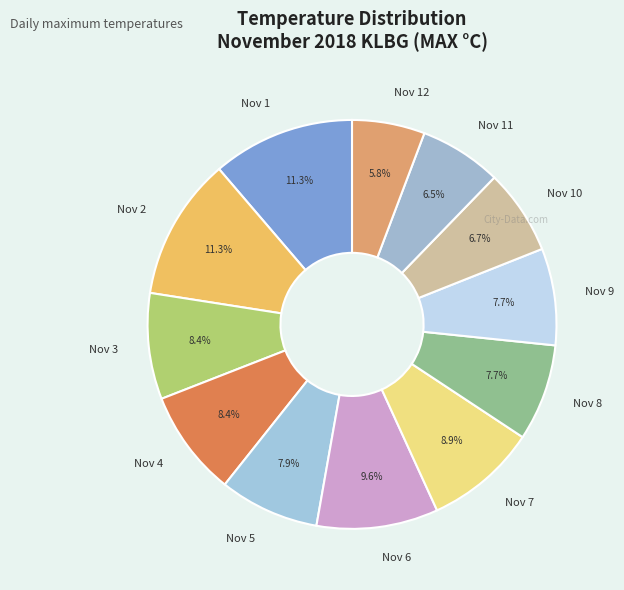

Is Nov 9 the majority of the pie?

No